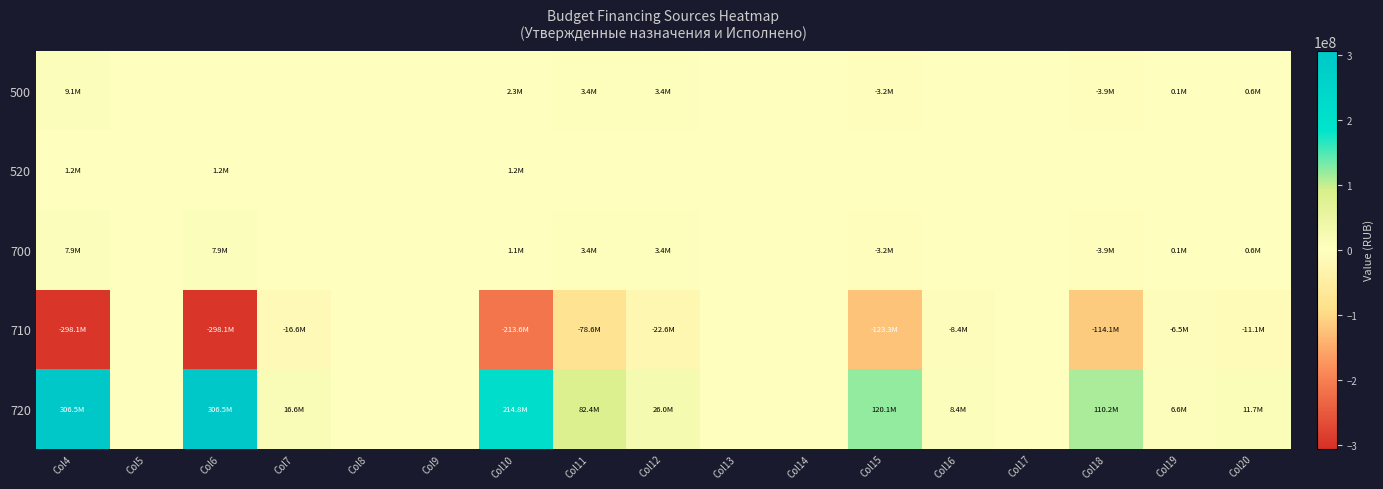

Reading left to right, extract all data points from this chart.

500: Col4=9126100.6	Col5=0.0	Col6=0.0	Col7=0.0	Col8=0.0	Col9=0.0	Col10=2333602.8	Col11=3401169.5	Col12=3391328.3	Col13=0.0	Col14=0.0	Col15=-3247647.1	Col16=0.0	Col17=0.0	Col18=-3928304.1	Col19=112892.9	Col20=567764.1
520: Col4=1213000.0	Col5=0.0	Col6=1213000.0	Col7=0.0	Col8=0.0	Col9=0.0	Col10=1213000.0	Col11=0.0	Col12=0.0	Col13=0.0	Col14=0.0	Col15=0.0	Col16=0.0	Col17=0.0	Col18=0.0	Col19=0.0	Col20=0.0
700: Col4=7913100.6	Col5=0.0	Col6=7913100.6	Col7=0.0	Col8=0.0	Col9=0.0	Col10=1120602.8	Col11=3401169.5	Col12=3391328.3	Col13=0.0	Col14=0.0	Col15=-3247647.1	Col16=0.0	Col17=0.0	Col18=-3928304.1	Col19=112892.9	Col20=567764.1
710: Col4=-298128481.6	Col5=0.0	Col6=-298128481.6	Col7=-16619688.0	Col8=0.0	Col9=0.0	Col10=-213565649.5	Col11=-78568261.1	Col12=-22614259.0	Col13=0.0	Col14=0.0	Col15=-123313924.0	Col16=-8379368.0	Col17=0.0	Col18=-114116077.7	Col19=-6451963.0	Col20=-11125251.2
720: Col4=306525072.1	Col5=0.0	Col6=306525072.1	Col7=16619688.0	Col8=0.0	Col9=0.0	Col10=214756342.3	Col11=82384430.6	Col12=26003987.3	Col13=0.0	Col14=0.0	Col15=120066276.9	Col16=8379368.0	Col17=0.0	Col18=110187773.6	Col19=6564855.9	Col20=11693015.4